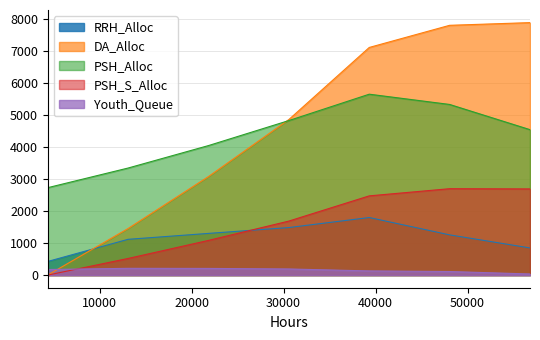

At which label does Youth_Queue first exceed 175?

13104